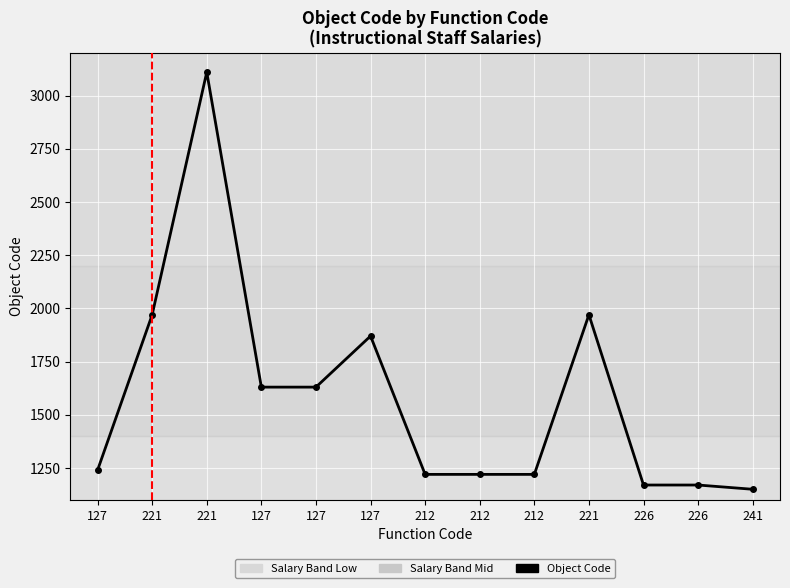

Where is the data nearest to the value 2130?

221